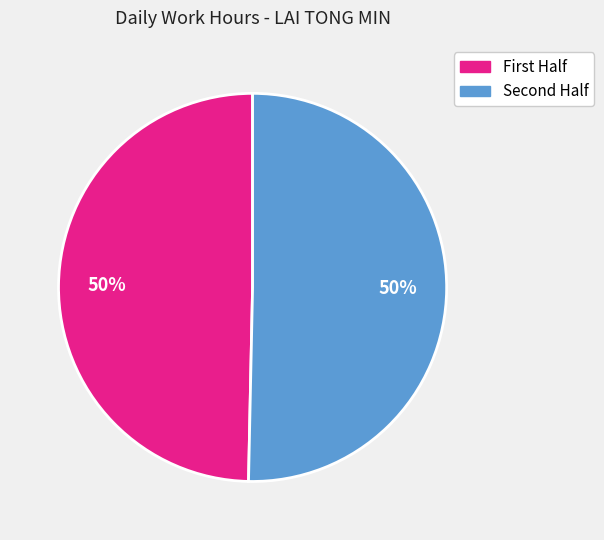

To the nearest percent, what is the average slice percentage?

50%